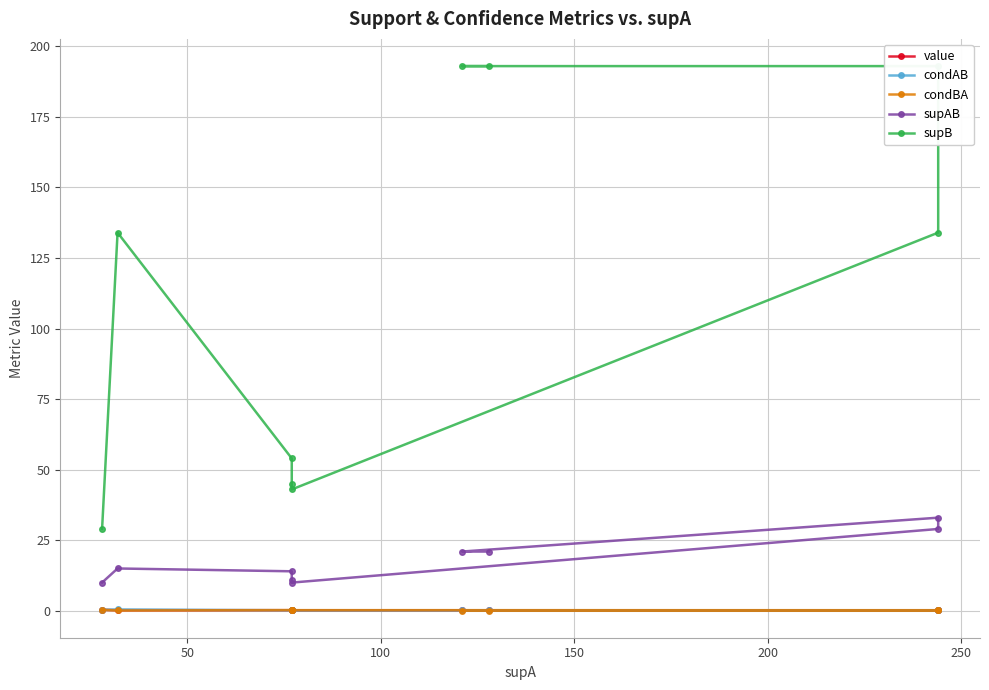

True or false: condBA and supB intersect in this chart.

False